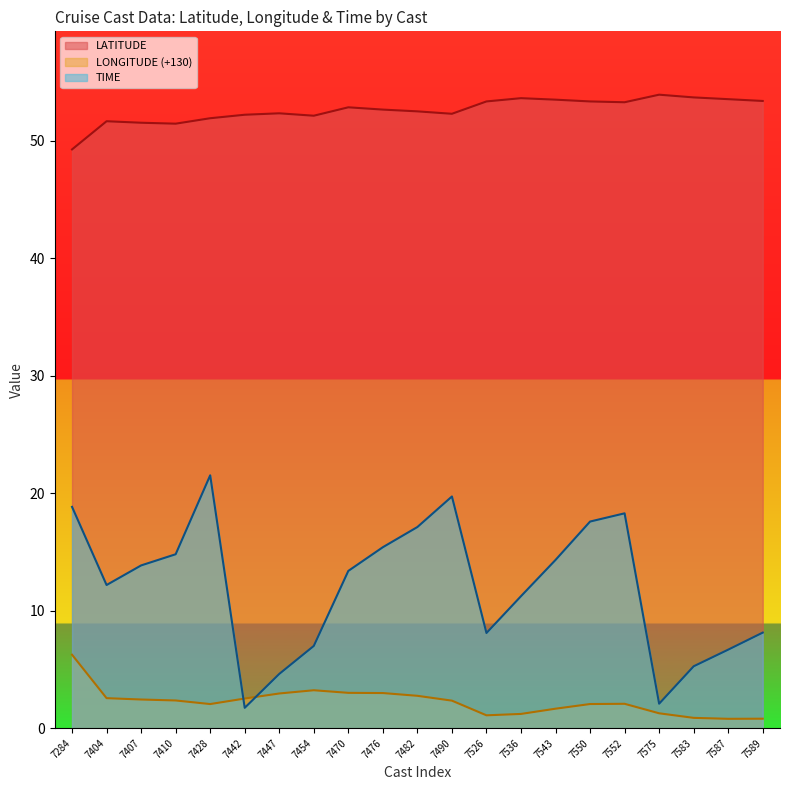

What is the value of the LATITUDE point at the 17th from the left?

53.3